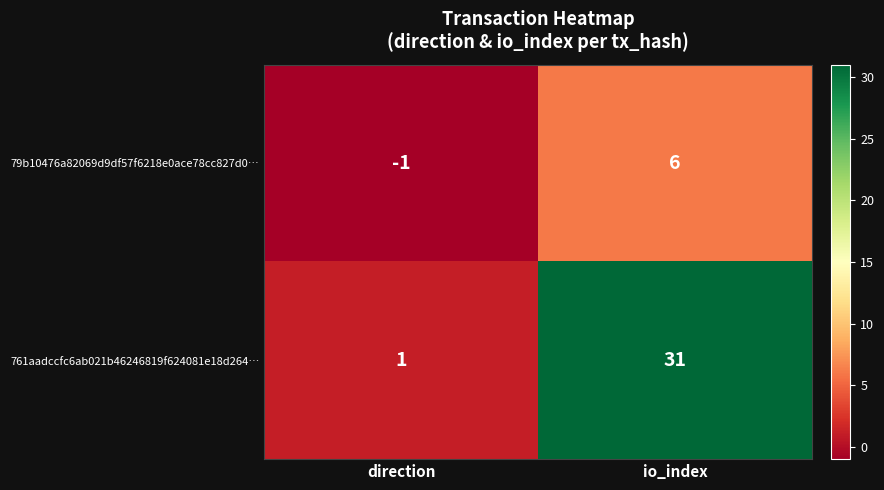

True or false: 79b10476a82069d9df57f6218e0ace78cc827d0… has a value of -1 at direction.

True